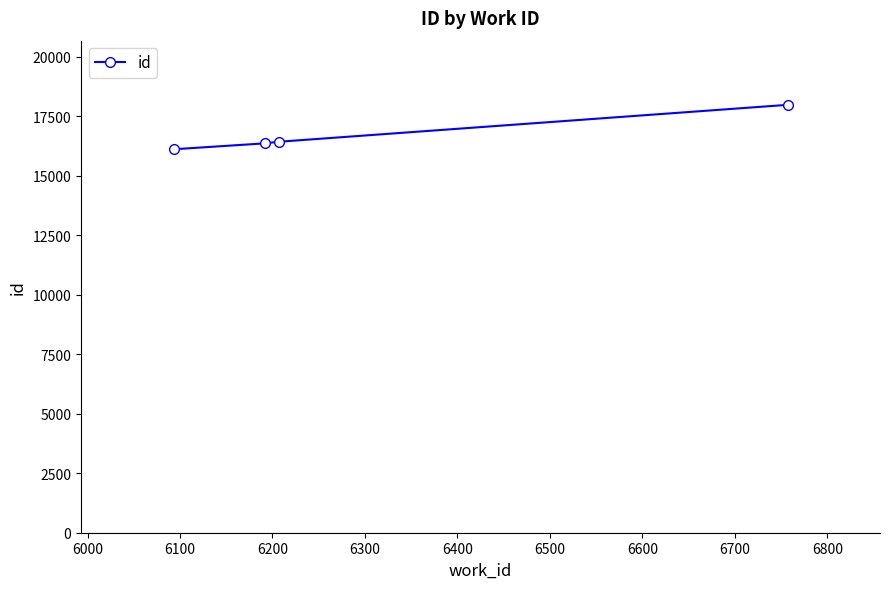

What is the difference between the maximum and minimum values?

1868